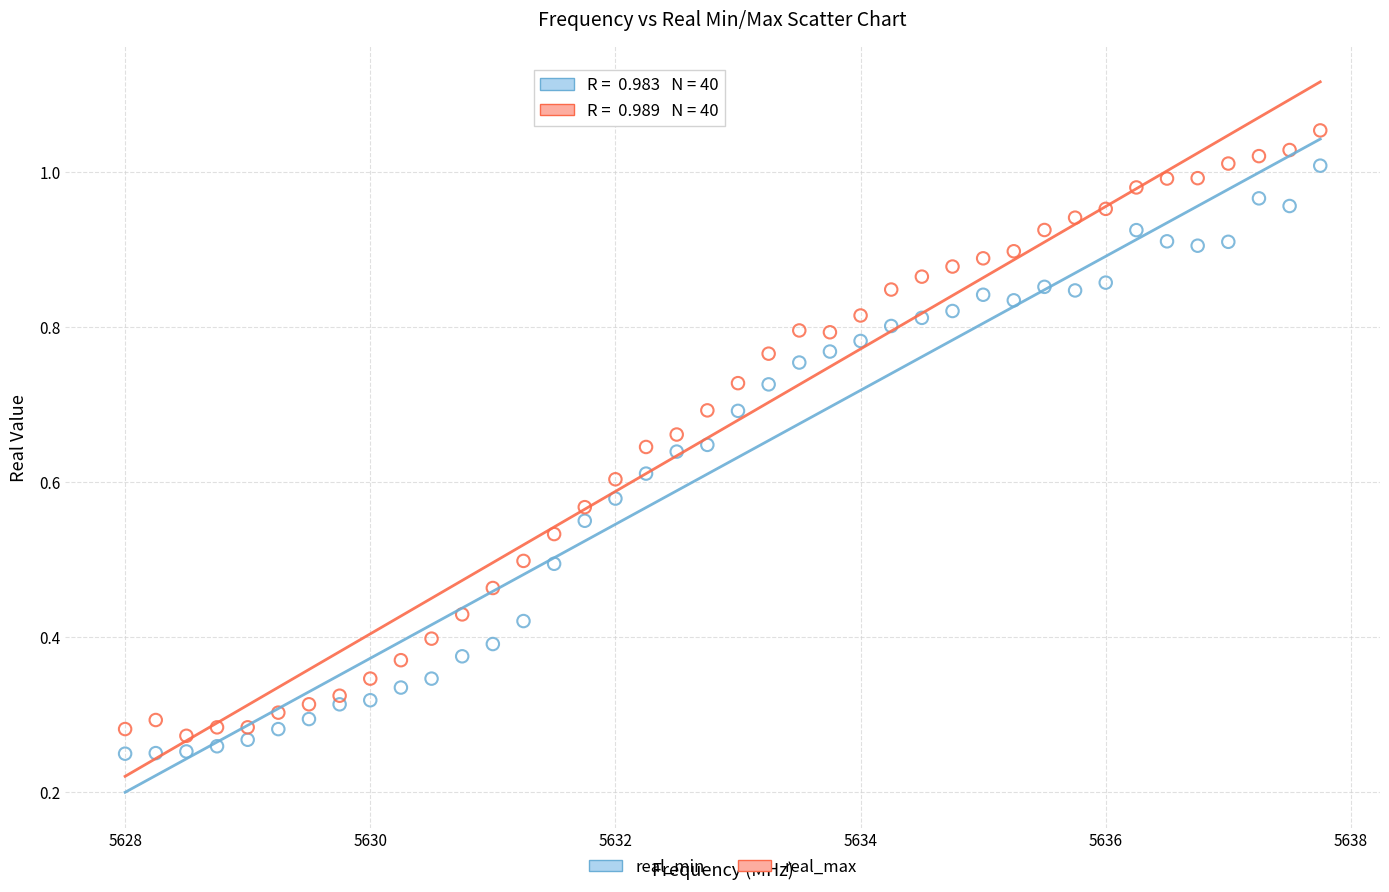

Which series contains the highest Y value?

real_max